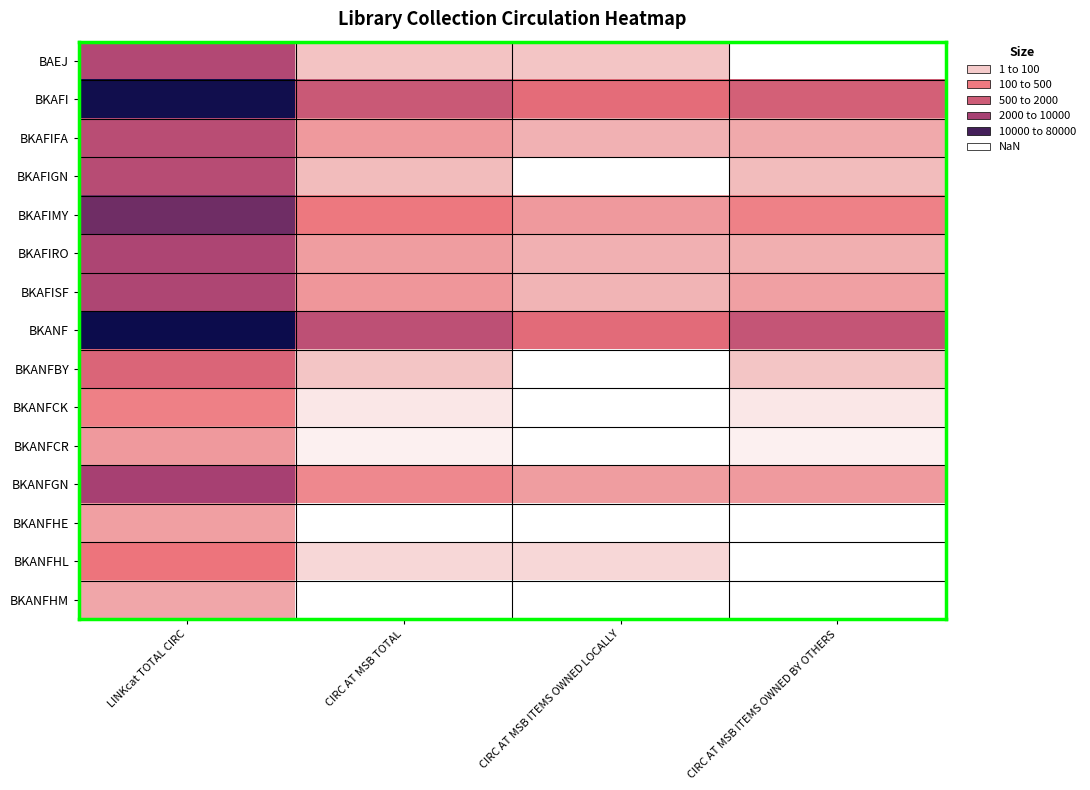

At which category does the chart reach its peak across all series?

LINKcat TOTAL CIRC